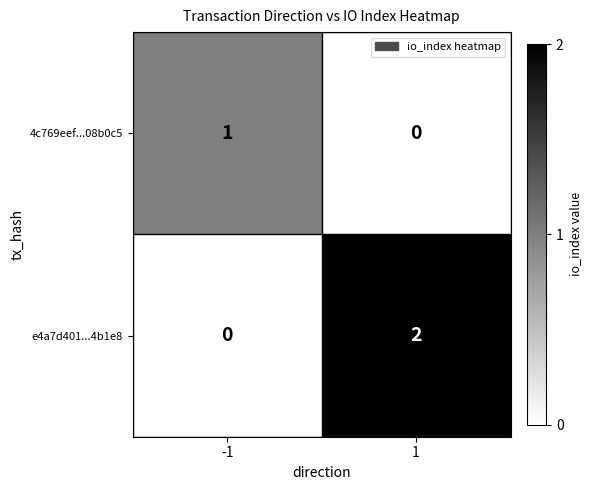

How many series are shown in this chart?

2